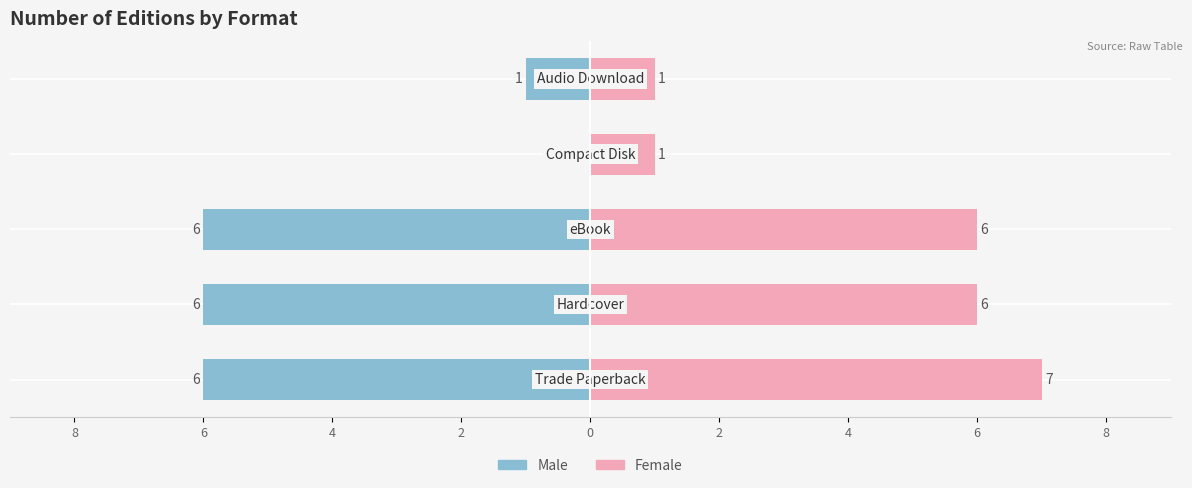

The value of Male at 2 is -6. True or false?

True